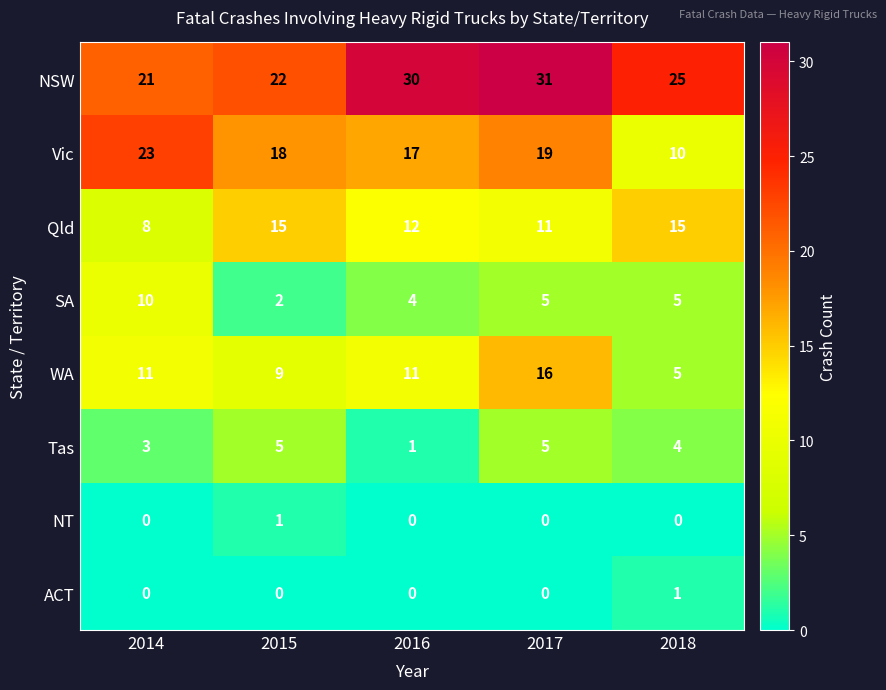

What is the greatest value displayed?

31